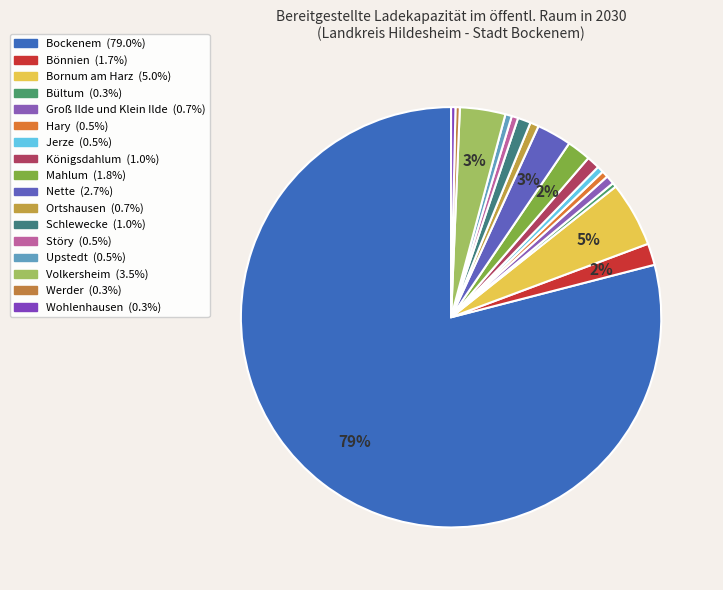

How many slices are in this pie chart?

17